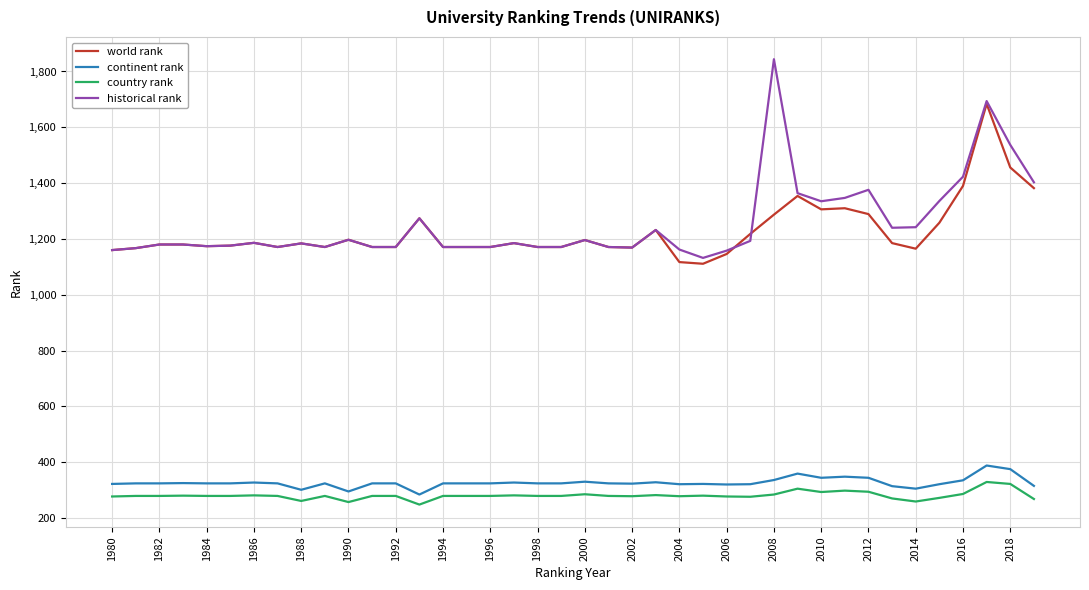

True or false: continent rank and world rank cross at least once.

False